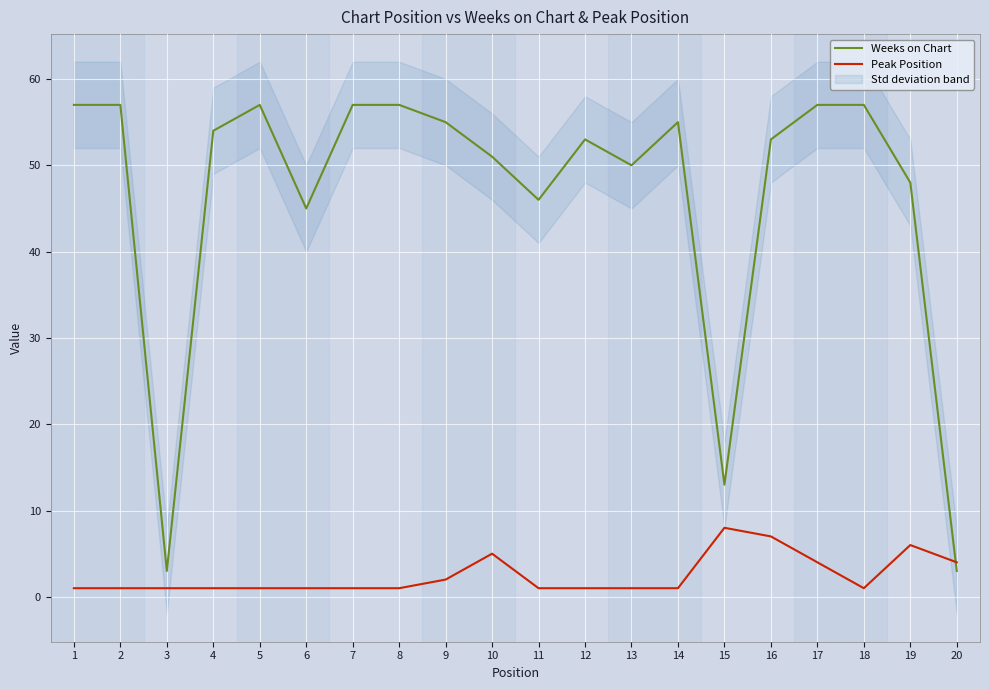

What is the average value of the Weeks on Chart series?

46